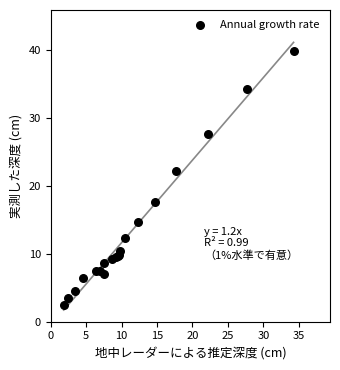

What Y value in the scatter plot is closest to 21?

22.2